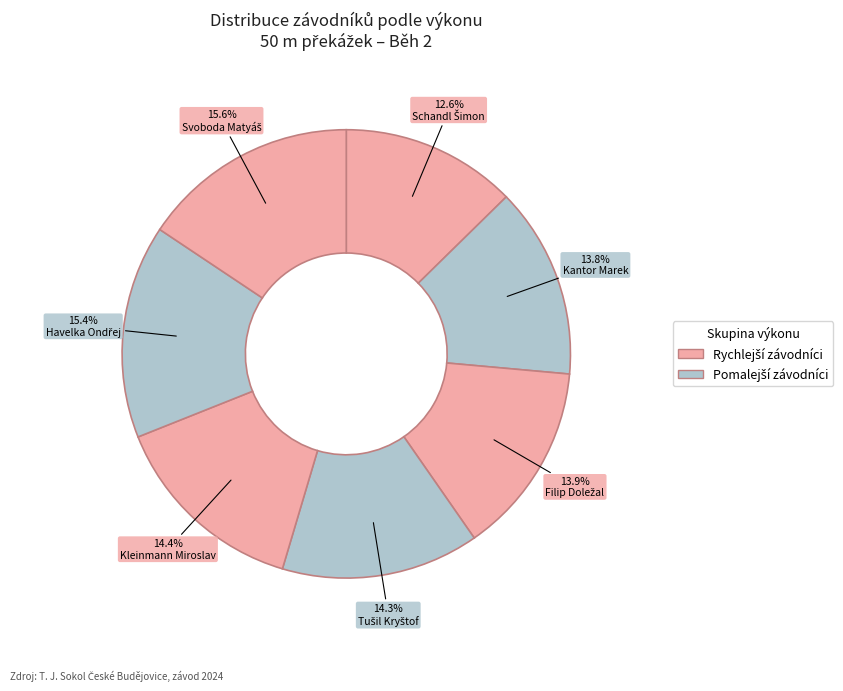

What percentage is the Havelka Ondřej slice, to the nearest percent?

15%